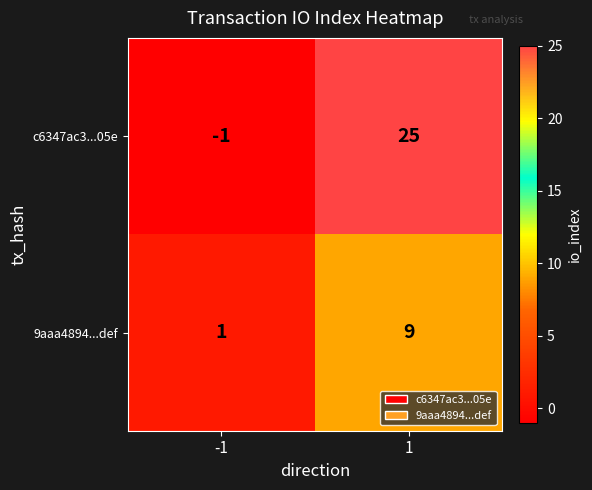

What is the difference between the maximum and minimum values in the c6347ac3...05e series?

26